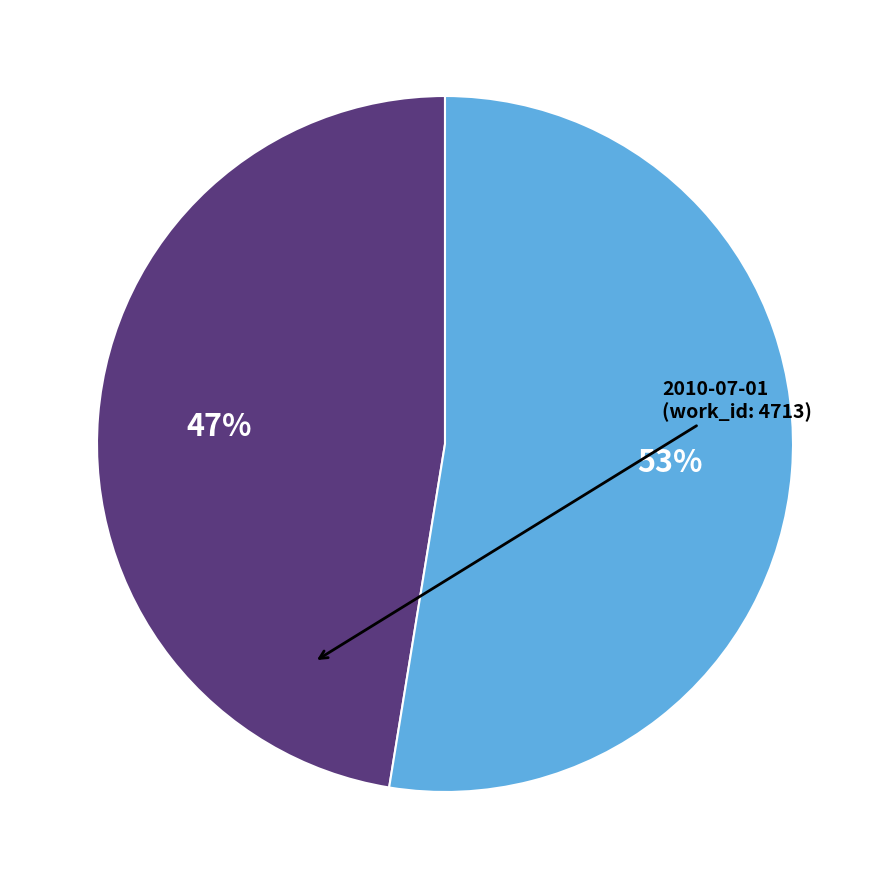

To the nearest percent, what is the average slice percentage?

50%